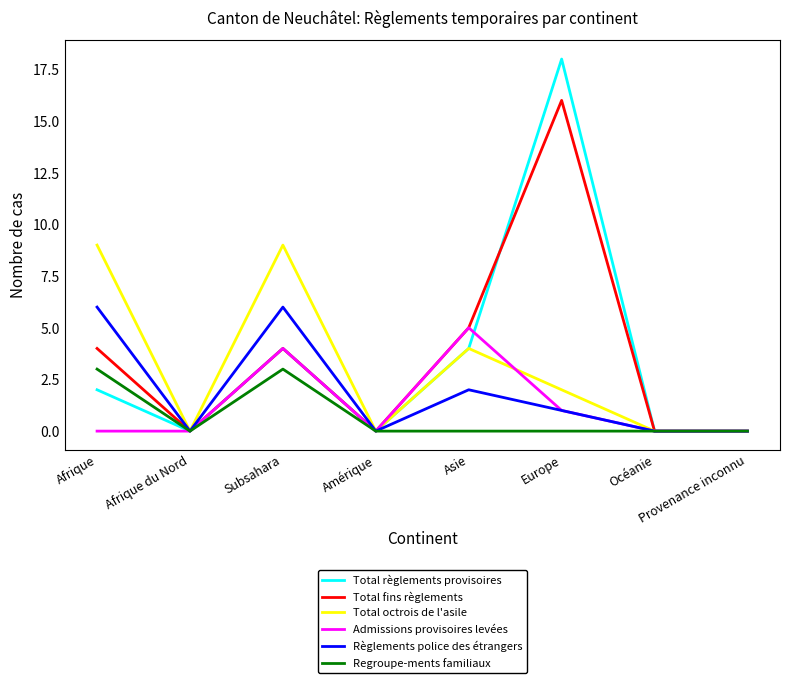

List the series in order of their peak value, lowest first.

Regroupe-ments familiaux, Admissions provisoires levées, Règlements police des étrangers, Total octrois de l'asile, Total fins règlements, Total règlements provisoires